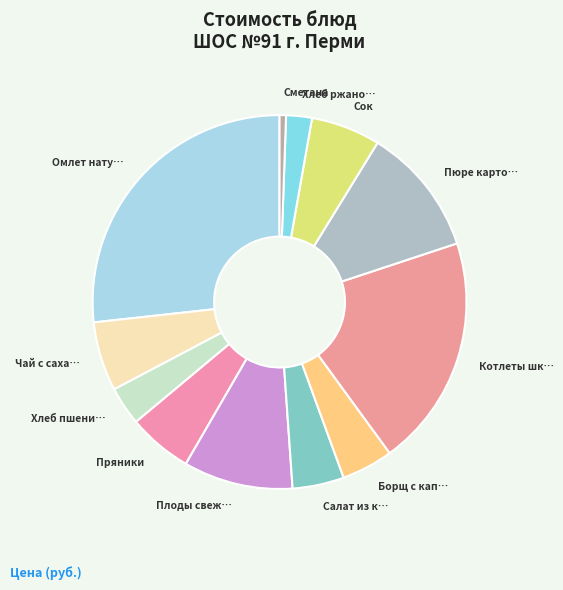

Which category has the biggest portion of the pie?

Омлет натуральный